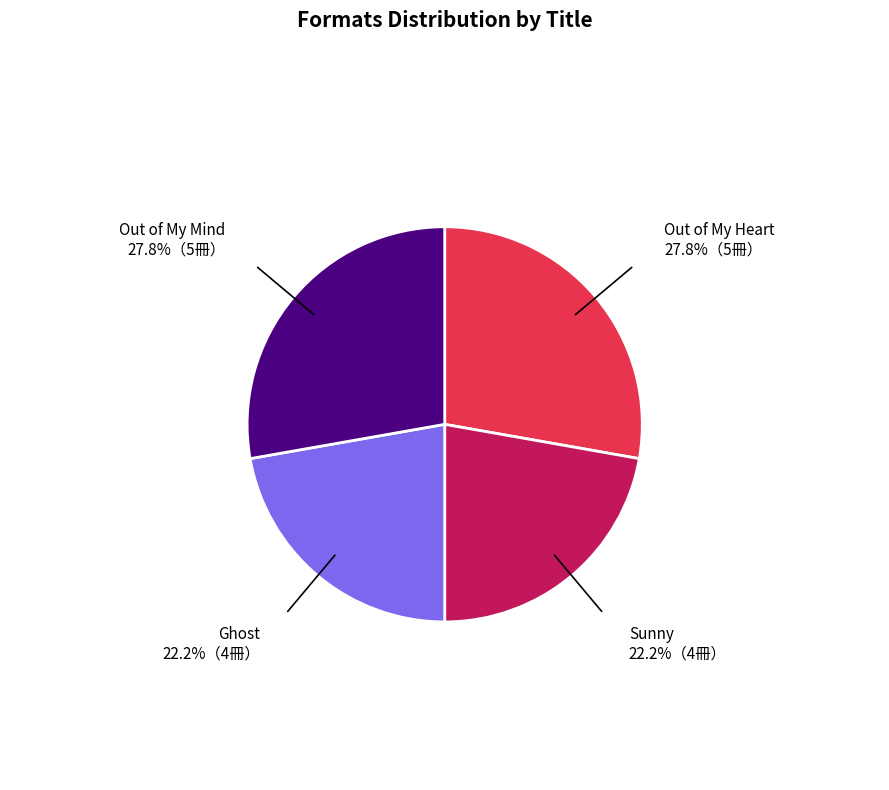

Does any single category account for the majority?

No